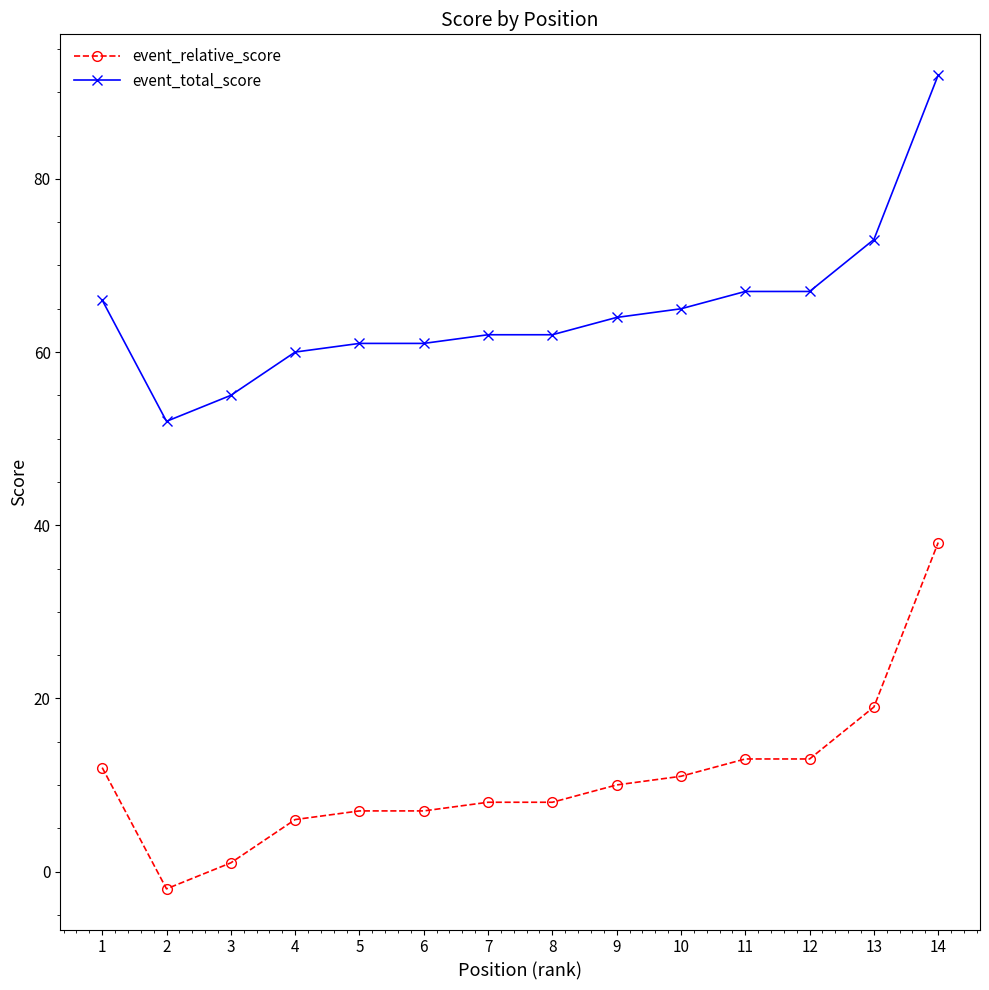

List the series in order of their overall mean, highest first.

event_total_score, event_relative_score